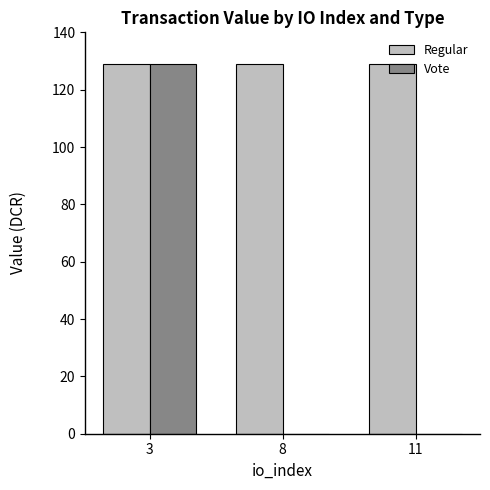

Which series has the largest range (max minus min)?

Vote